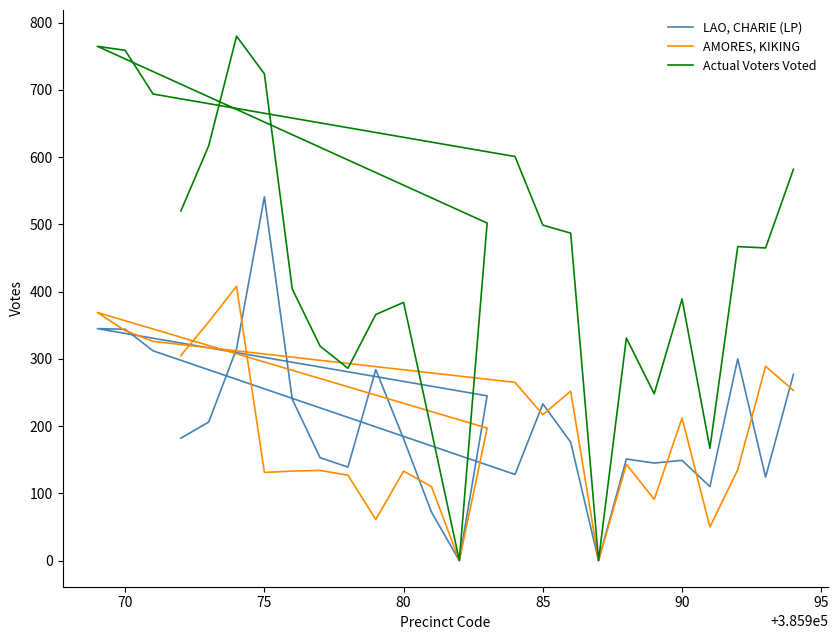

At how many categories does at least one series exceed 78?

24